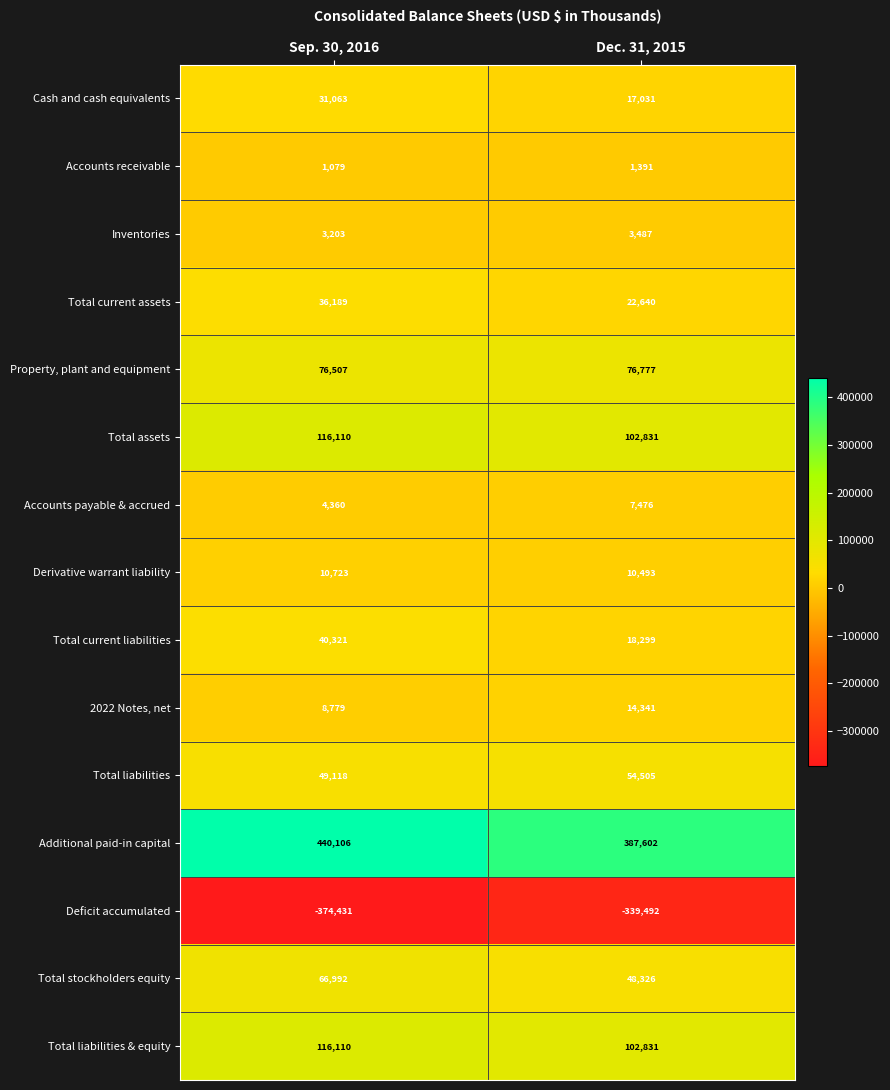

List the labels in order of Total liabilities & equity value, largest first.

Sep. 30, 2016, Dec. 31, 2015